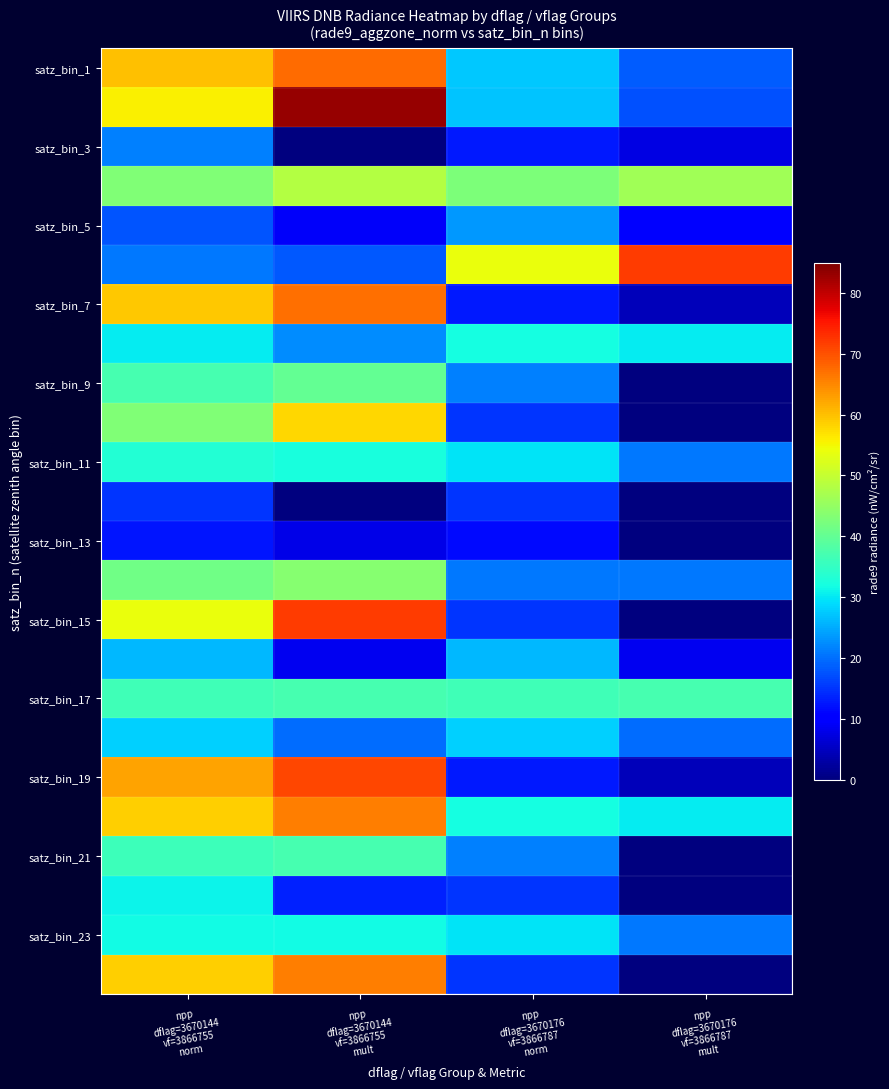

How many distinct data groups are displayed?

24